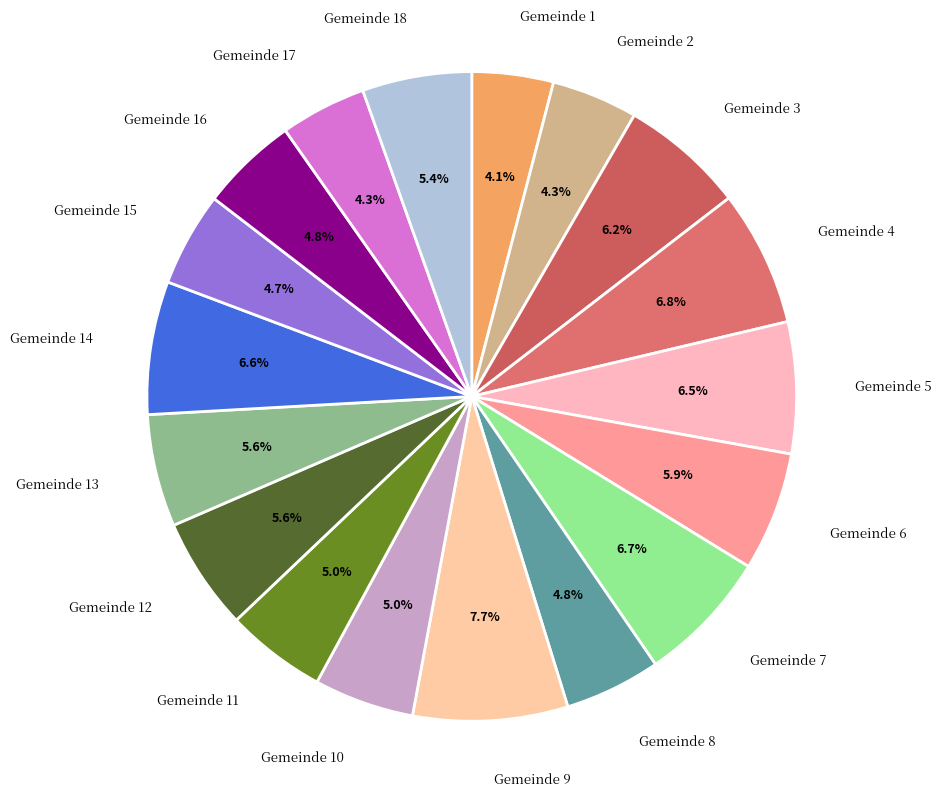

To the nearest percent, what is the combined percentage of Gemeinde 16 and Gemeinde 4?

12%